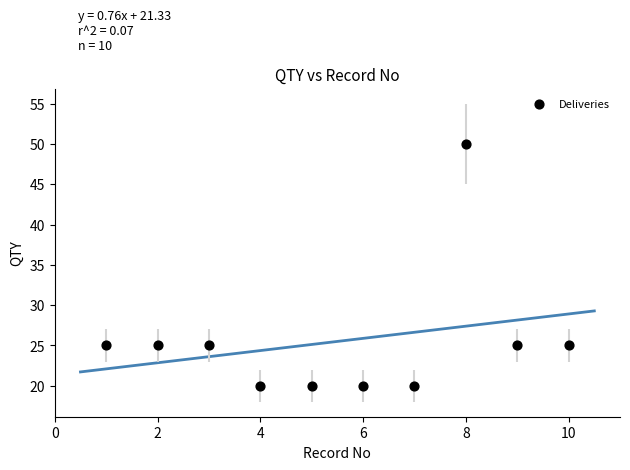

What is the average Y value?

26